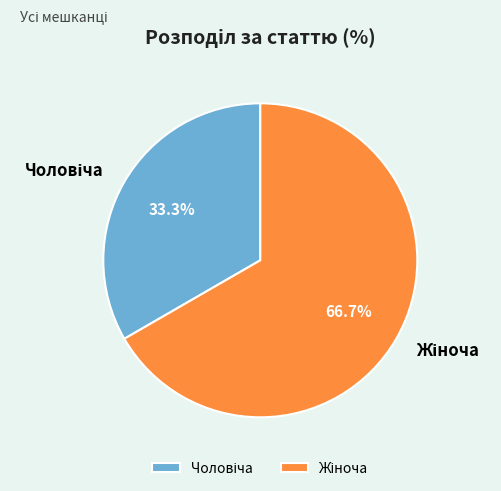

Is there any slice that represents more than half of the pie?

Yes